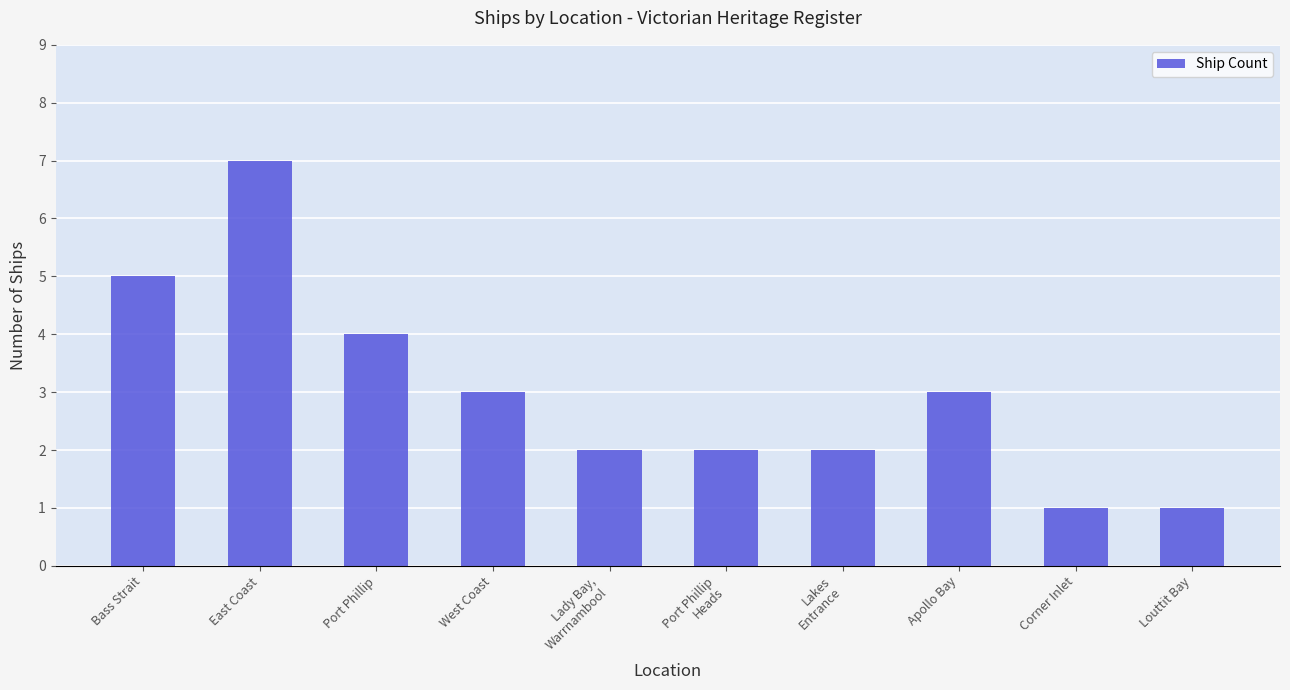

How many data points are less than 3?

5